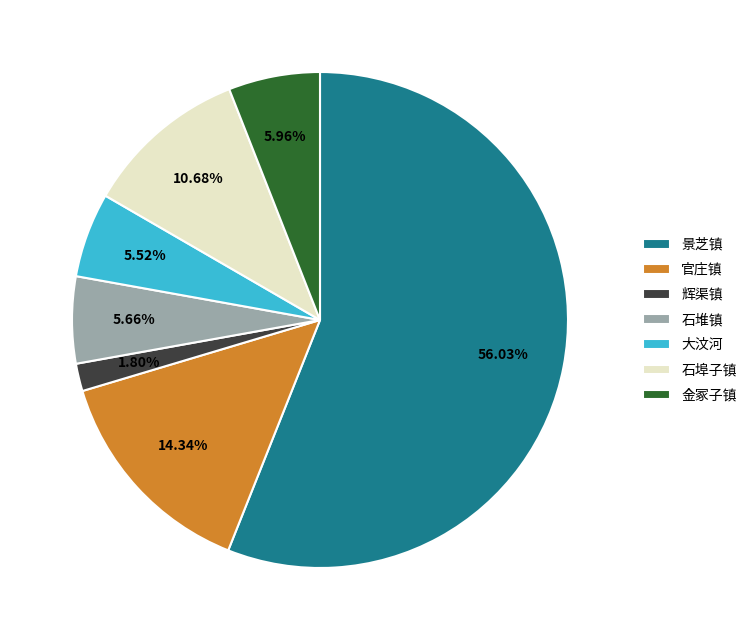

To the nearest percent, what is the average slice percentage?

14%